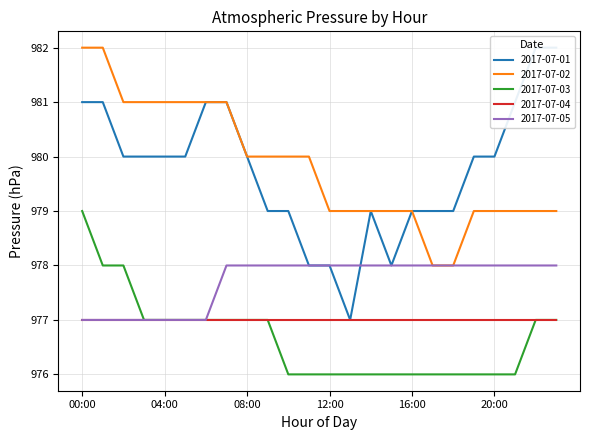

At which label does 2017-07-01 reach its peak?

22:00